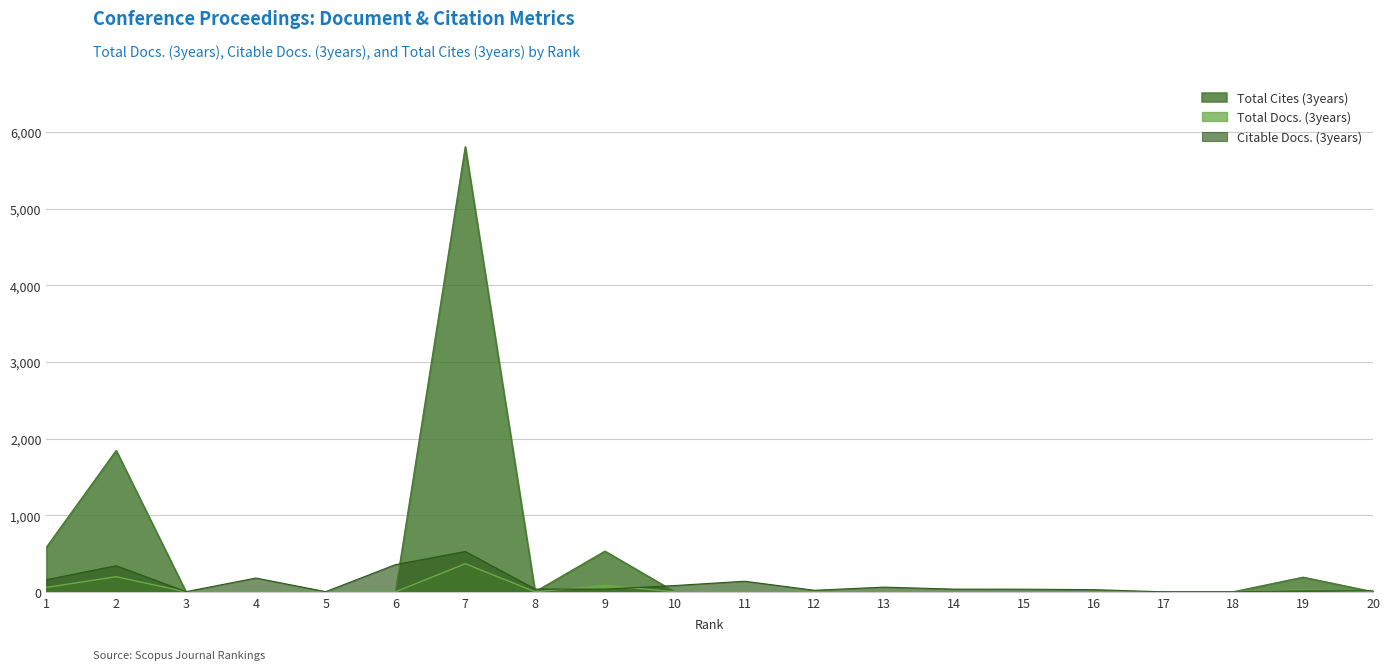

At how many categories does at least one series exceed 3492?

1